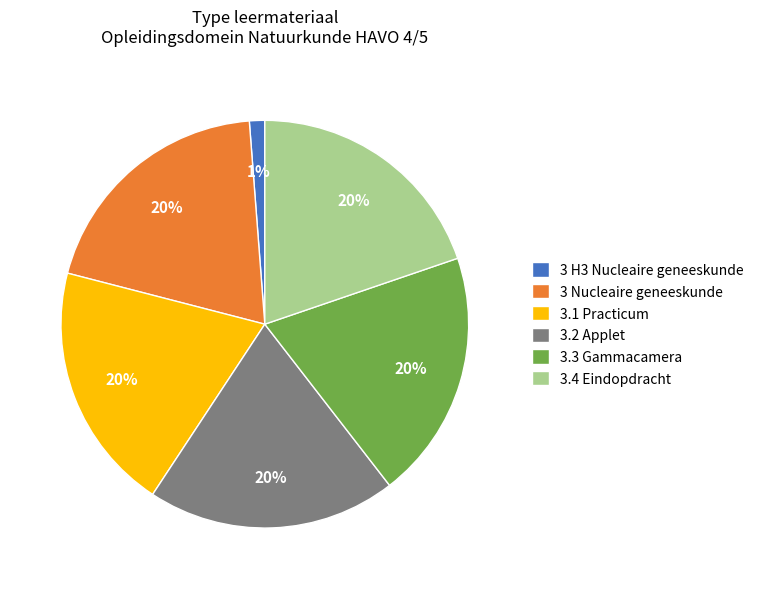

The 3.3 Gammacamera slice represents 25% of the pie. True or false?

False